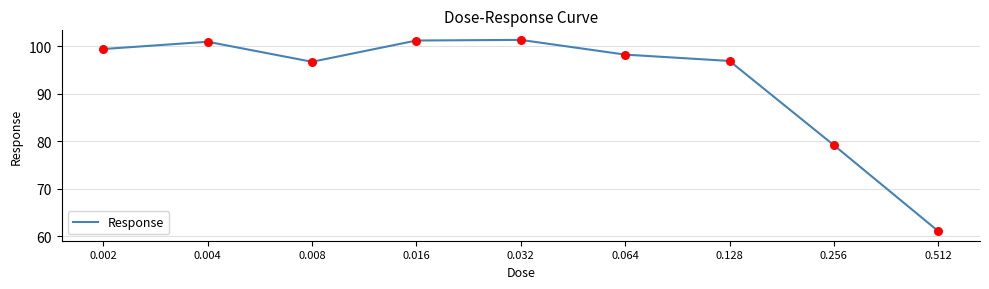

What is the ratio of the value at 0.004 to the value at 0.512?

1.7